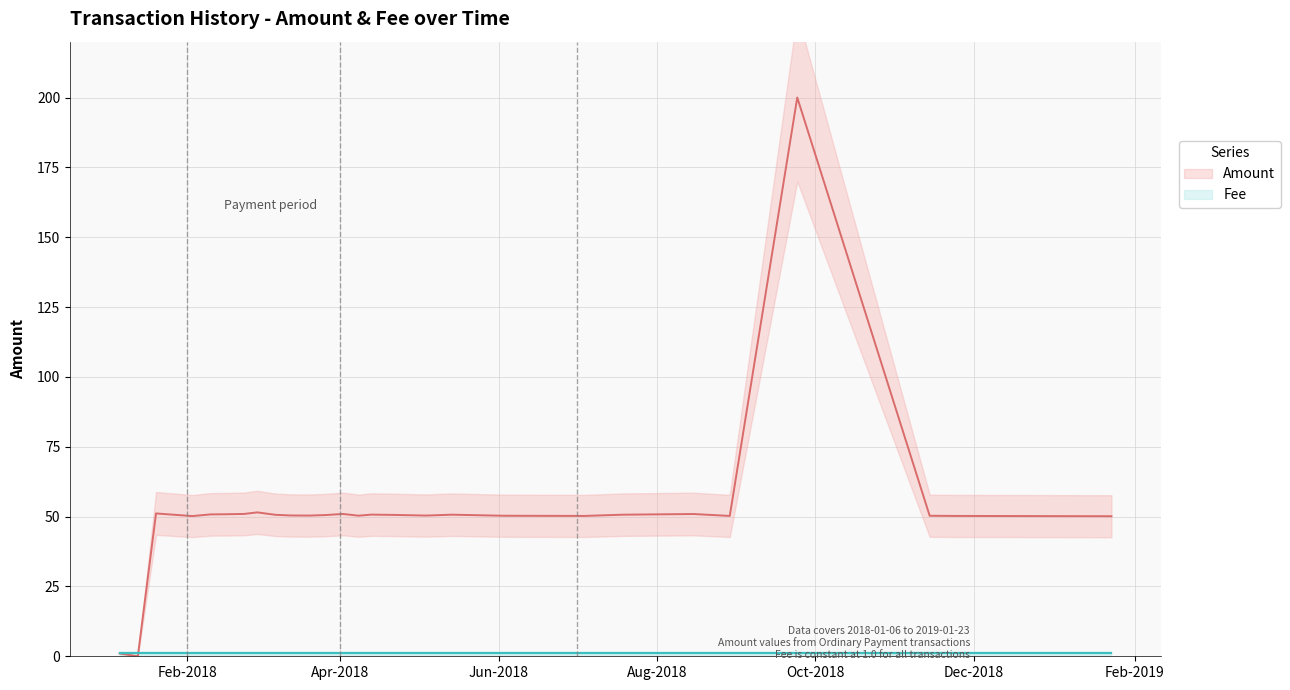

What are all the series names shown in the legend?

Amount, Fee